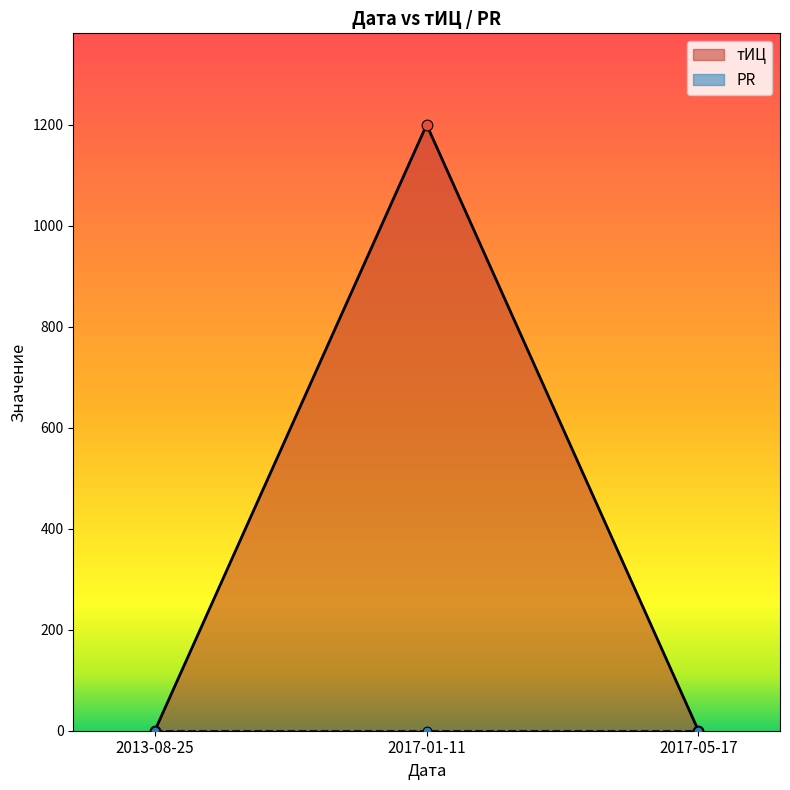

Which has a higher value, 2017-01-11 or 2017-05-17?

2017-01-11